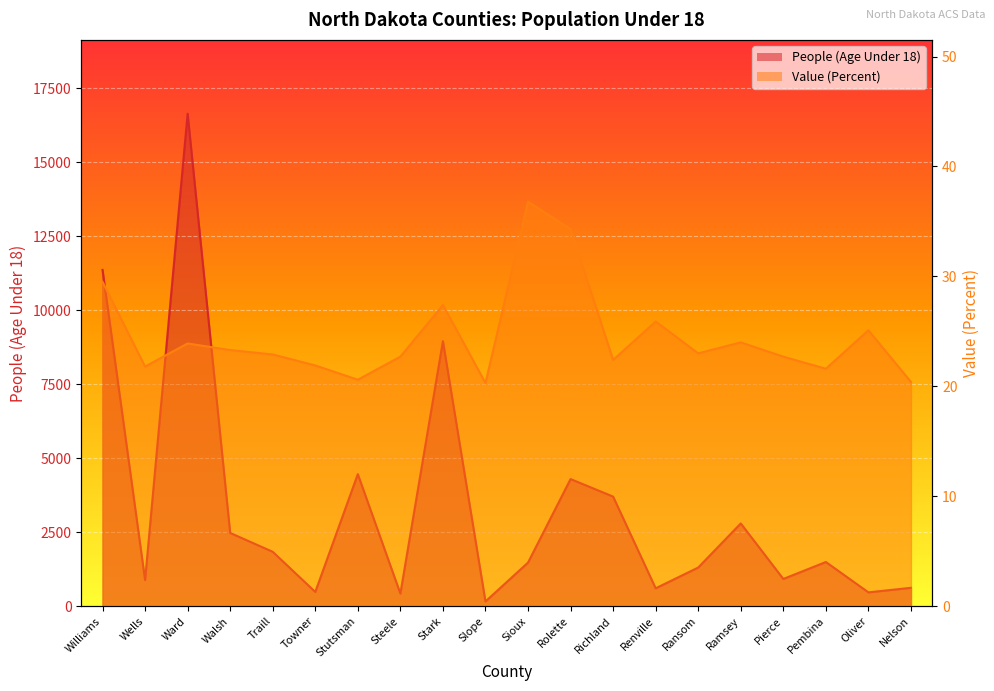

What is the label of the 10th point from the right?

Sioux